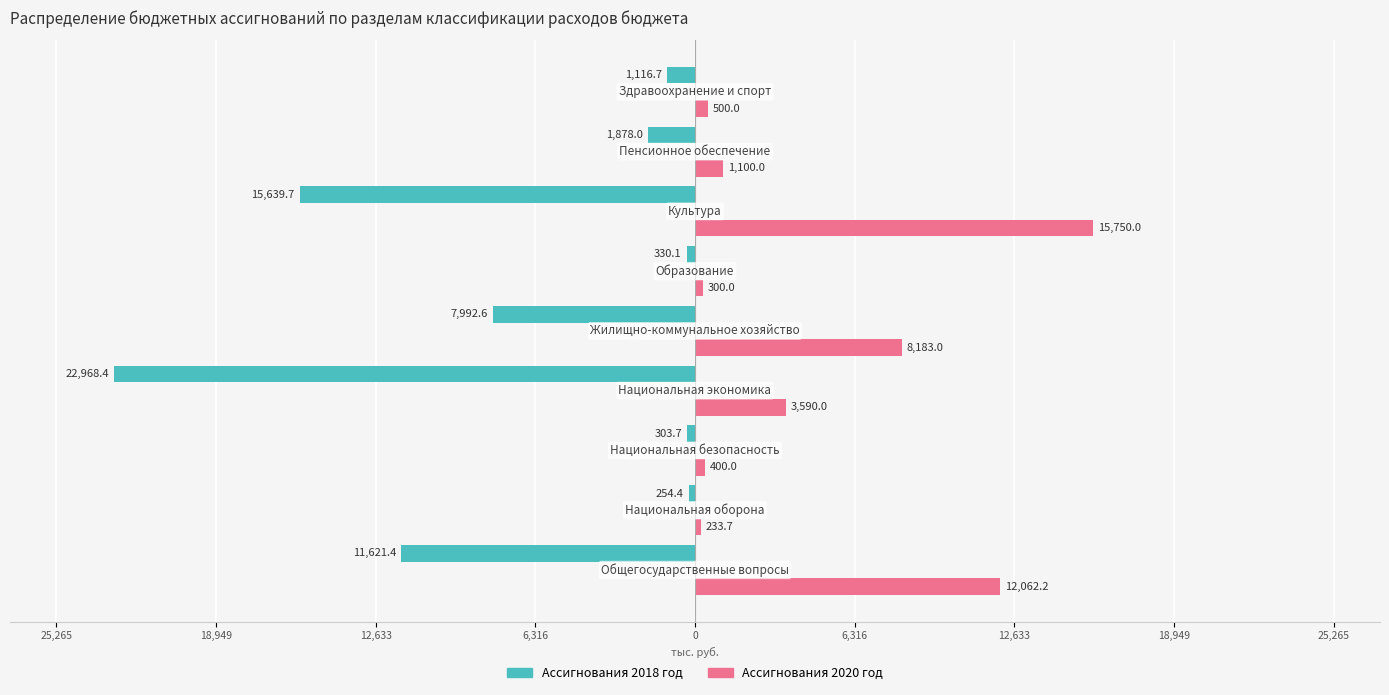

What are all the series names shown in the legend?

Ассигнования 2018 год, Ассигнования 2020 год